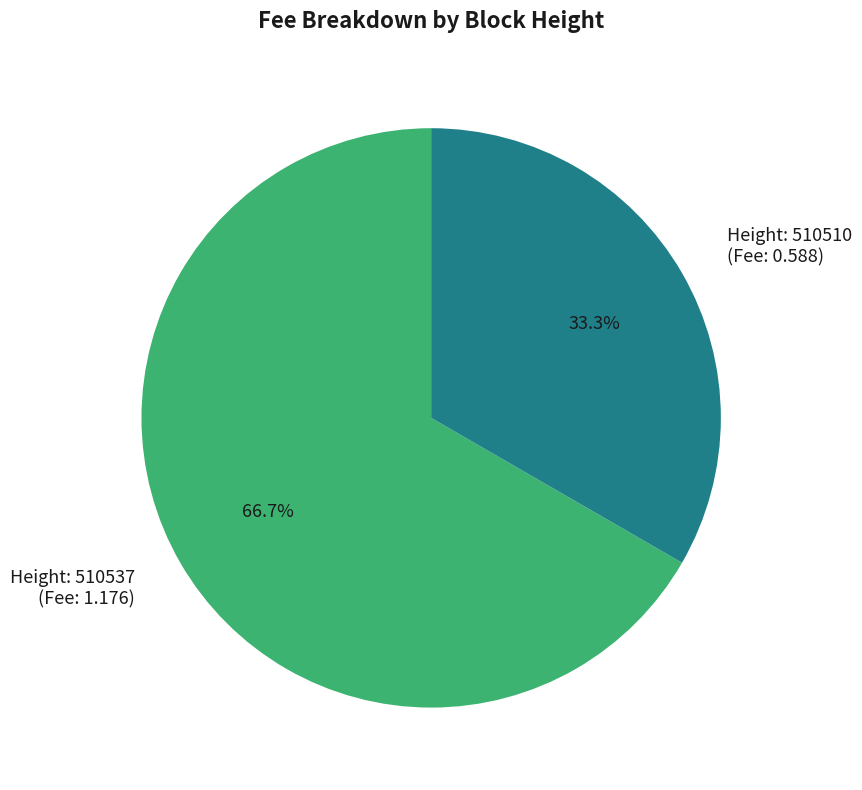

What is the total percentage of Height: 510510 (Fee: 0.588) and Height: 510537 (Fee: 1.176)?

100.0%